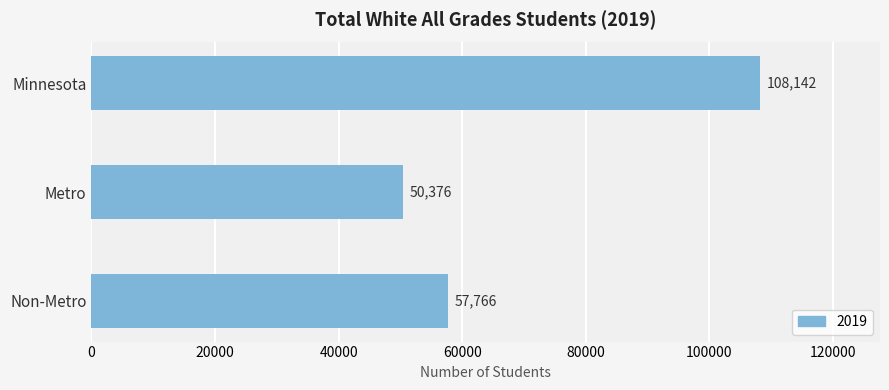

Is it true that the value at Minnesota is 159236?

False